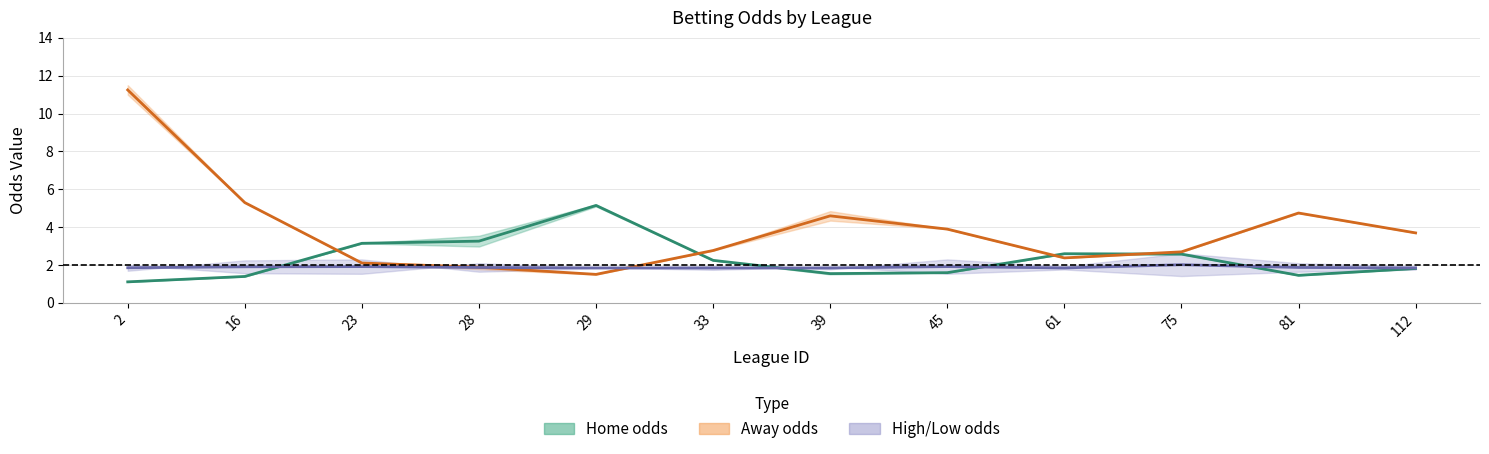

At which category does the chart reach its peak across all series?

2